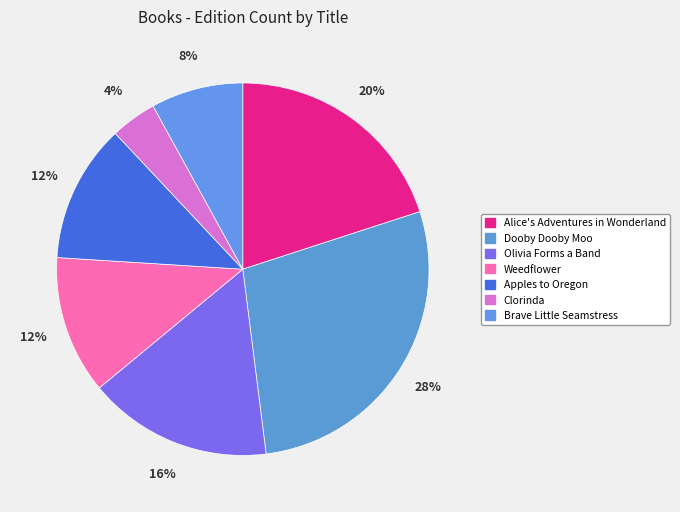

Is it true that Clorinda is 4% of the pie?

True